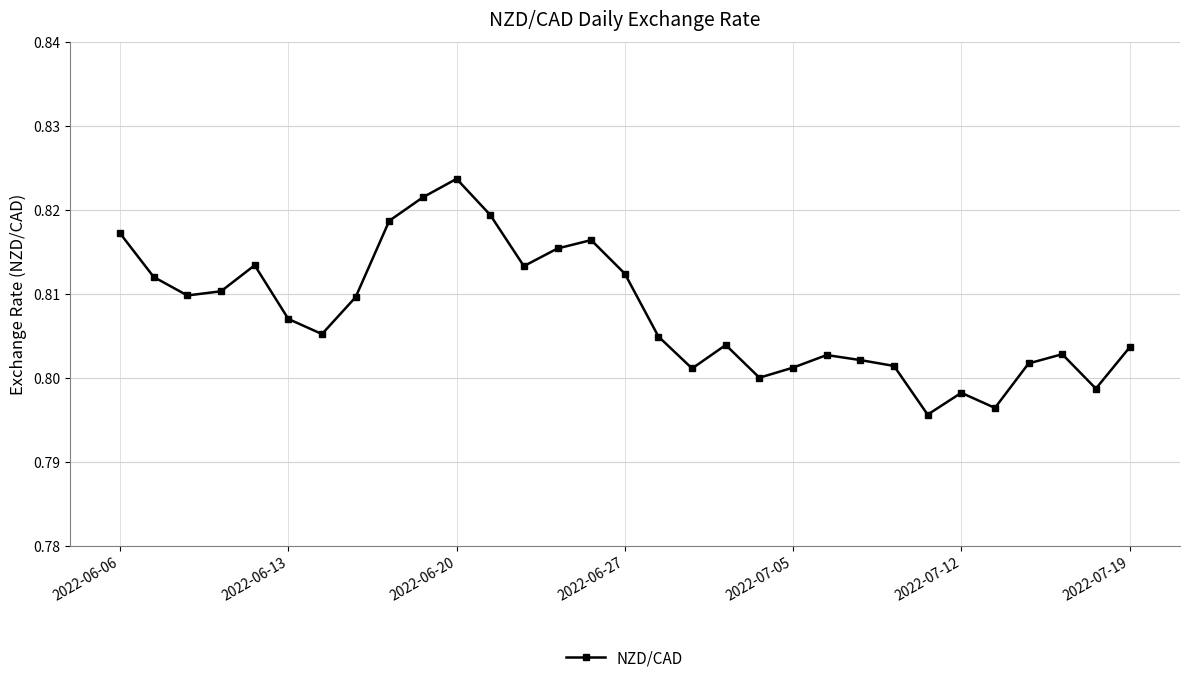

True or false: there are more than 0 points higher than both neighbors.

True